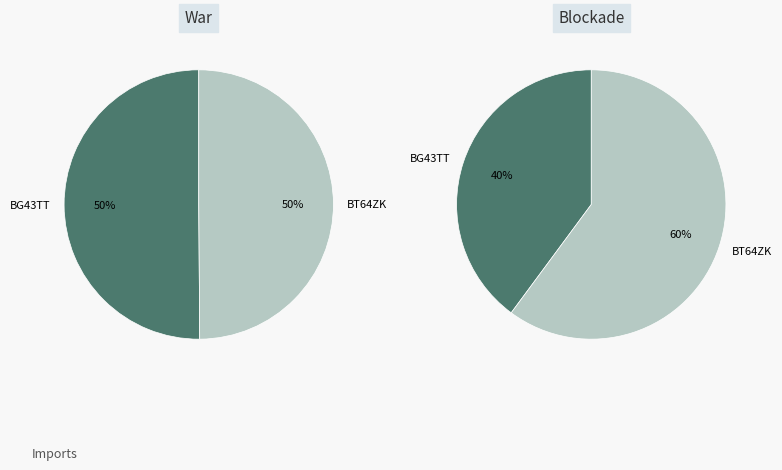

To the nearest percent, what portion does BG43TT represent?

40%